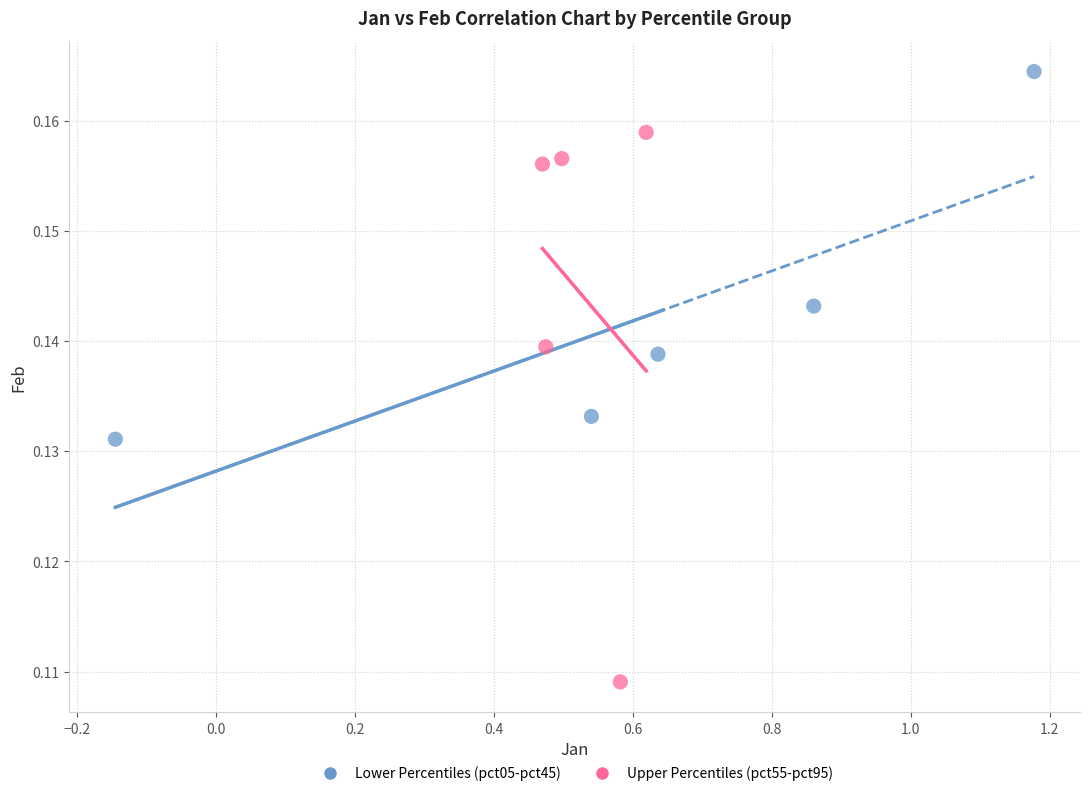

Which series has the largest Y range (max minus min)?

Upper Percentiles (pct55-pct95)